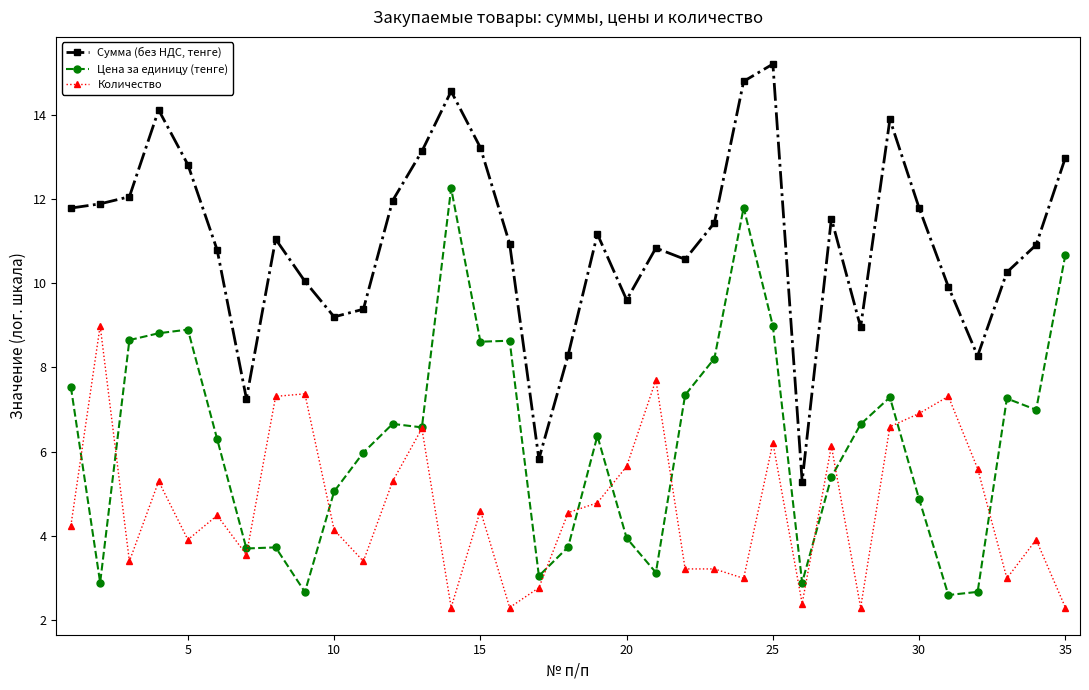

True or false: Количество and Цена за единицу (тенге) cross at least once.

True